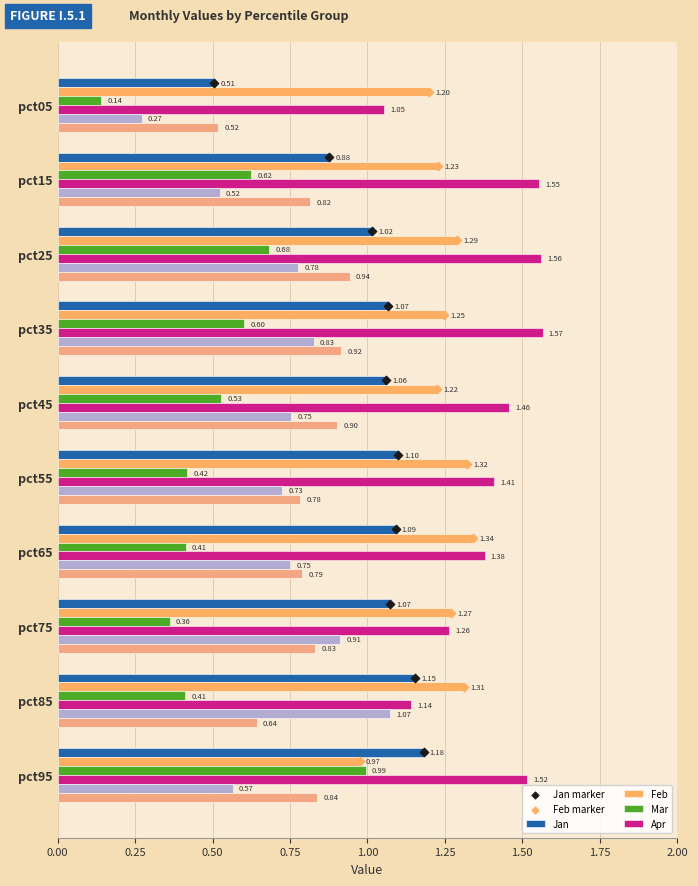

What is the total value across all series at pct05?

3.7